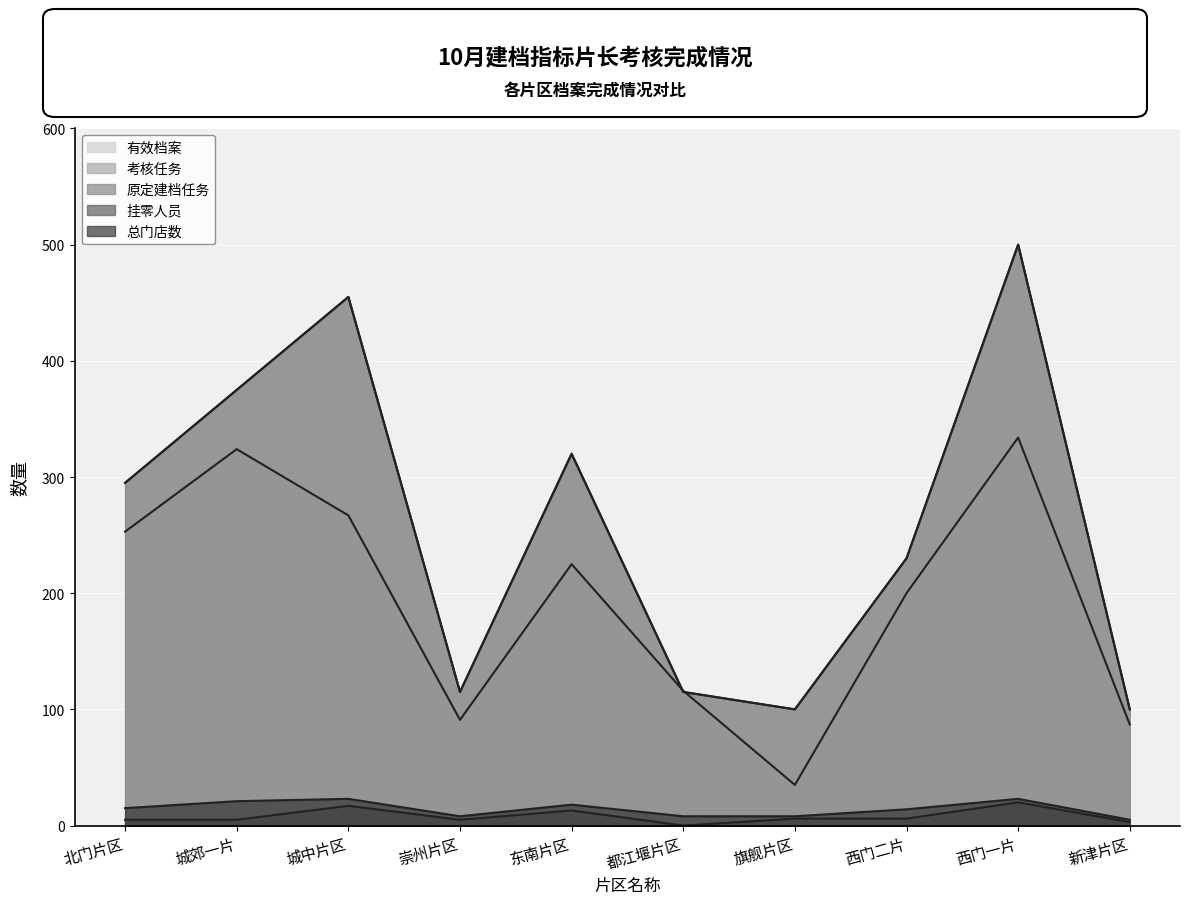

What is the difference between the highest and lowest values at 旗舰片区?

94